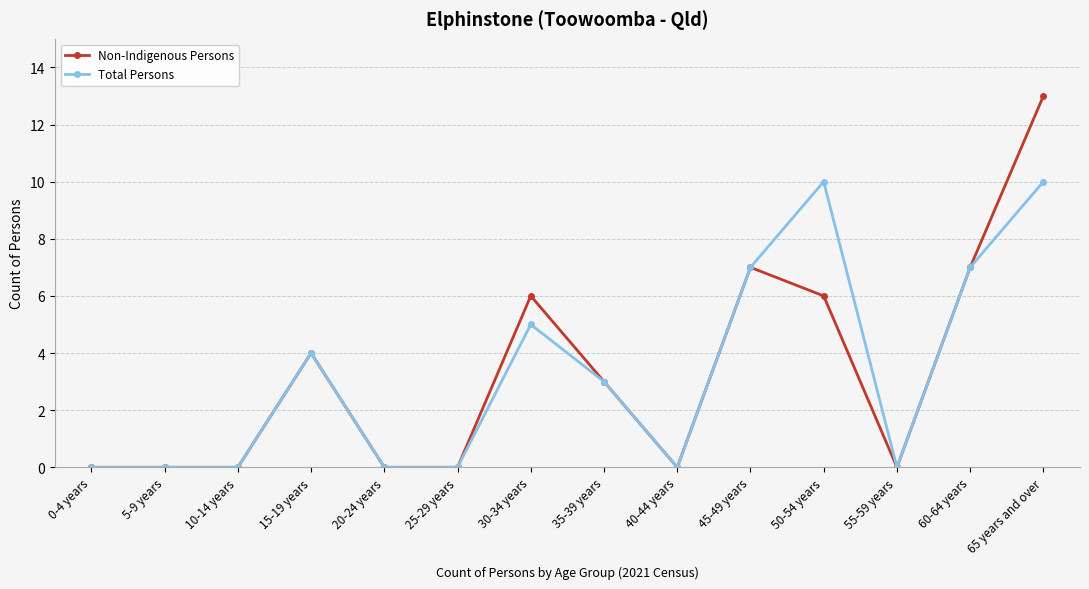

The Total Persons series shows 0 at 55-59 years. True or false?

True